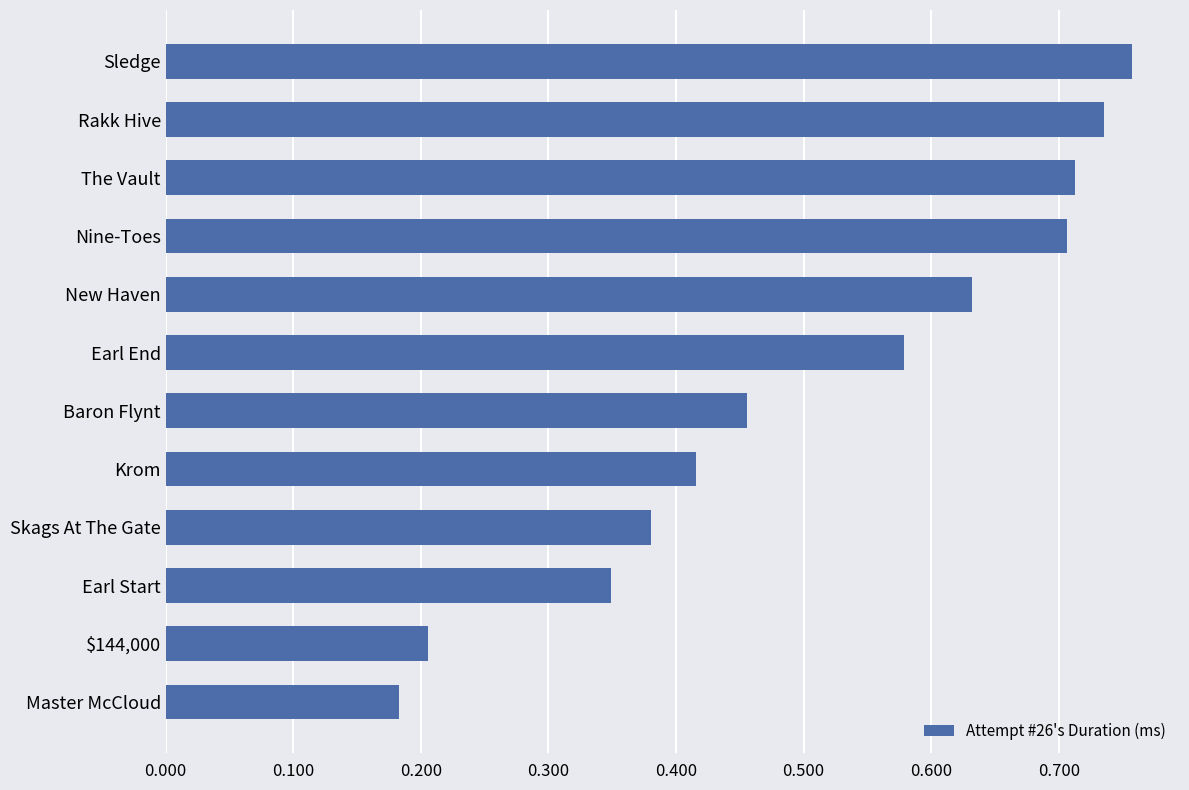

Which category has the lowest value across all series?

Master McCloud